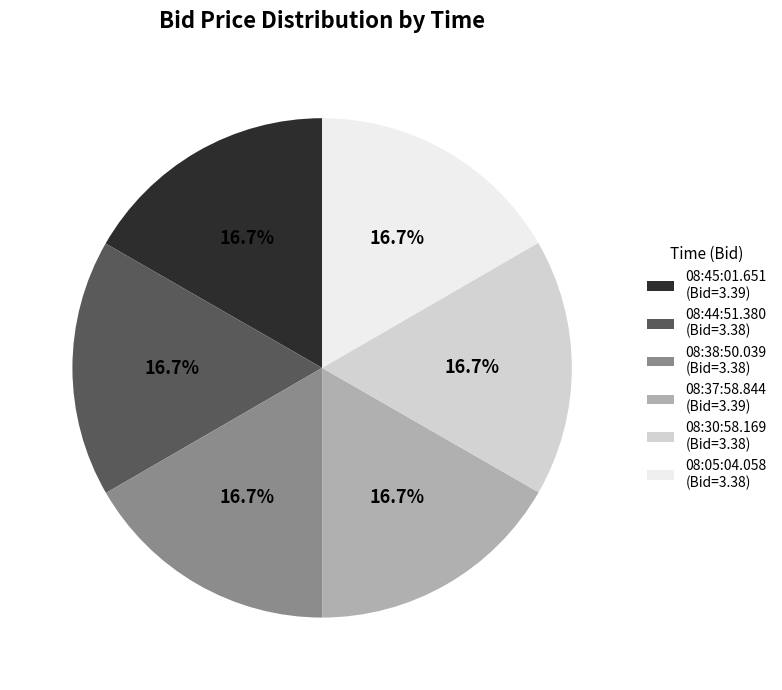

Is the sum of 08:45:01.651 and 08:05:04.058 greater than half?

No